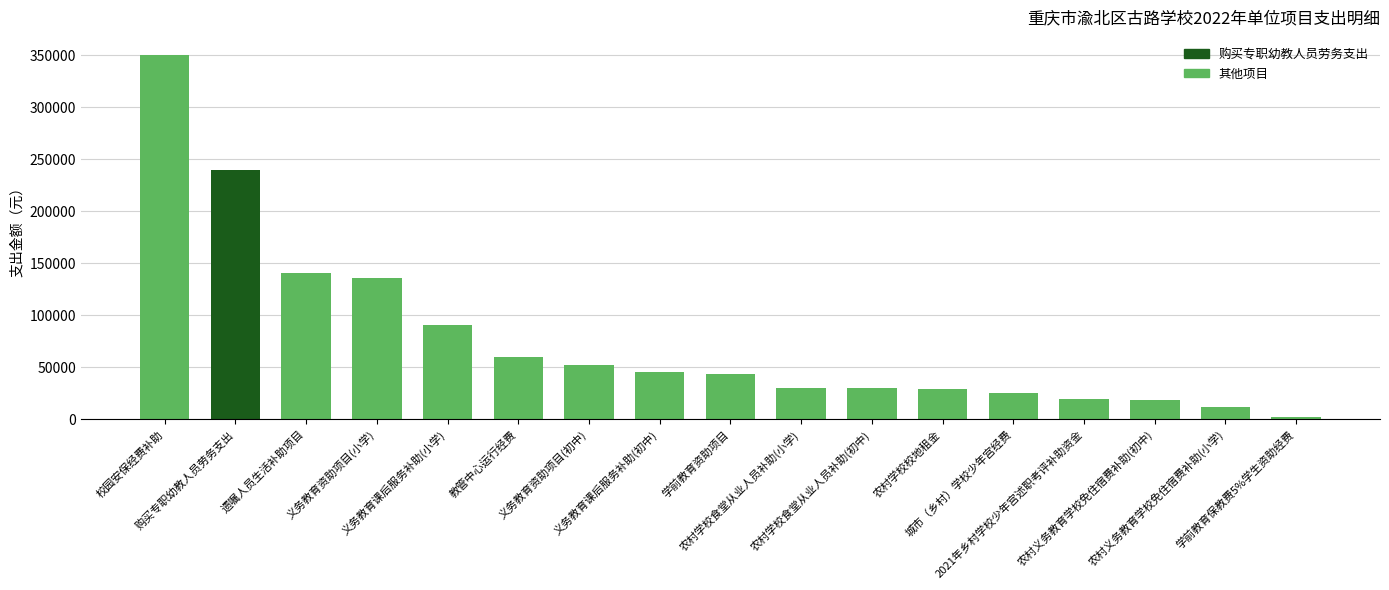

How many data points does each series have?

17